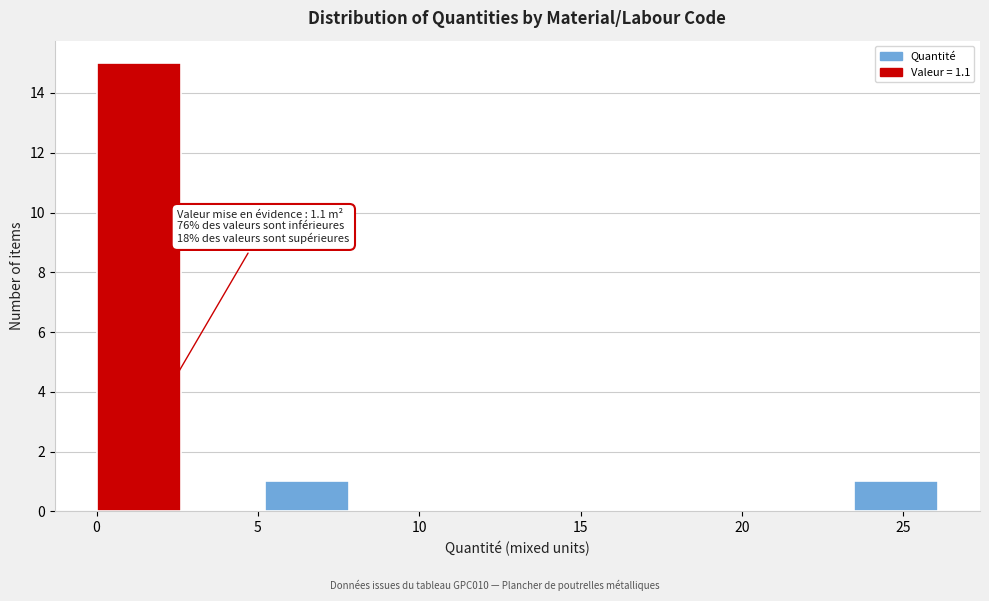

Which range on the x-axis has the tallest bar?

0.0 to 2.5